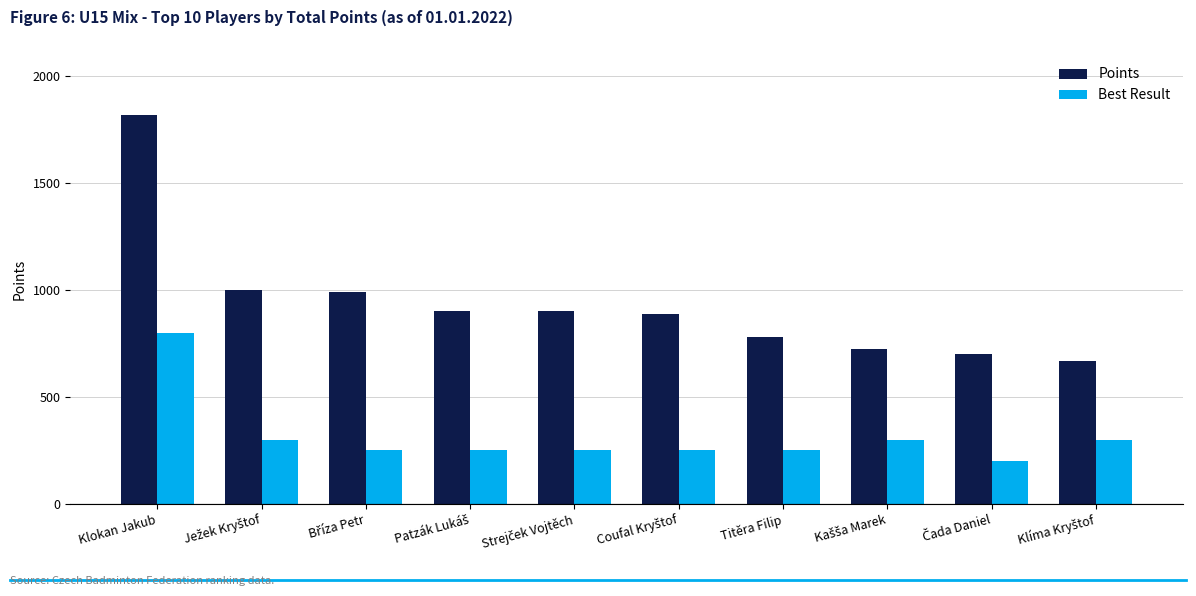

Where does the Best Result series first go above 250?

Klokan Jakub